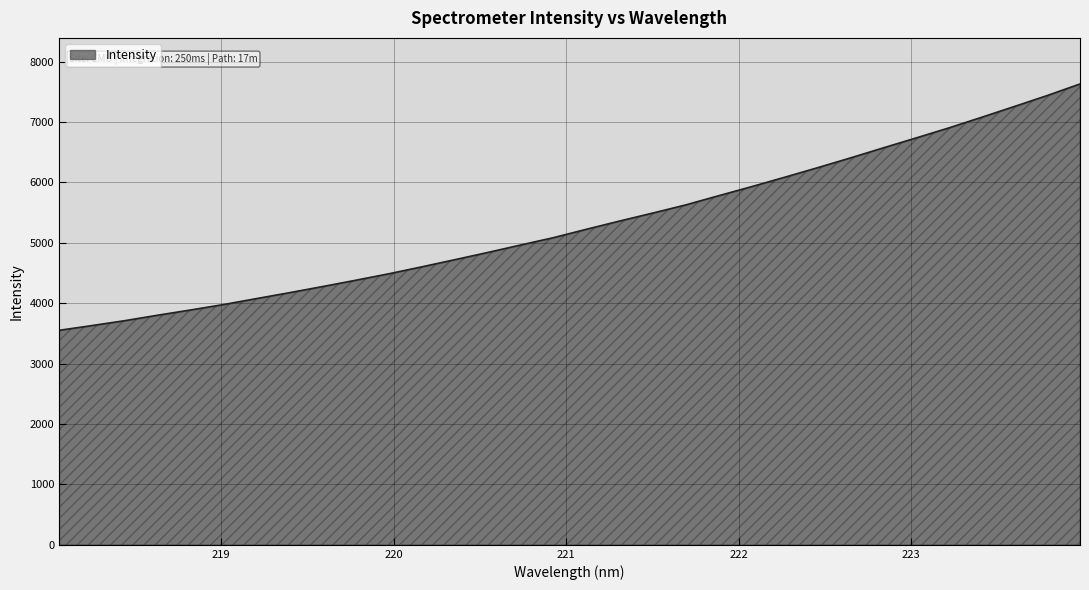

What is the maximum value shown in the chart?

7628.4